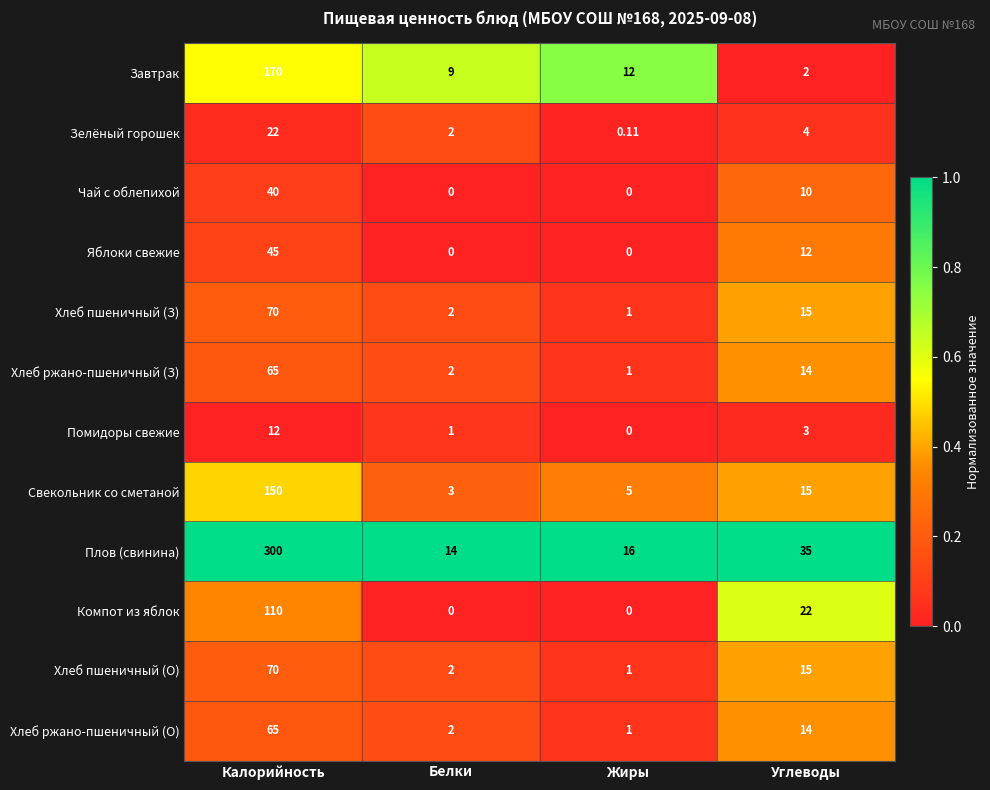

At which category is the sum across all series the highest?

Калорийность